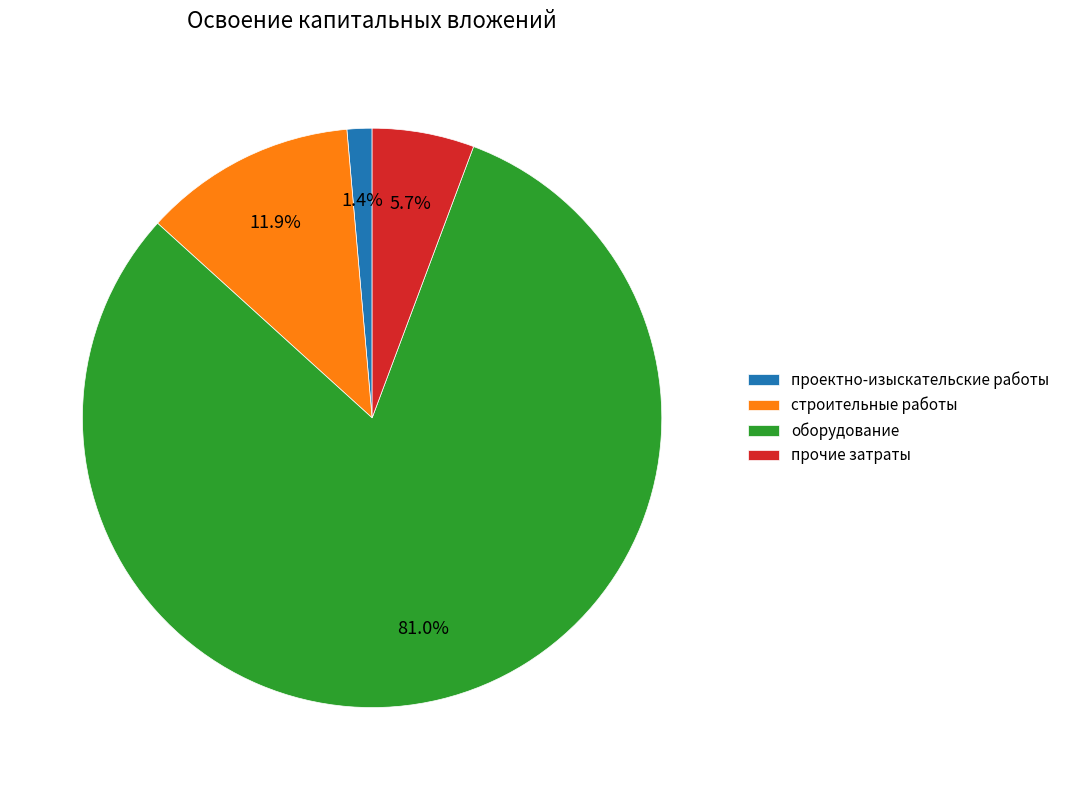

To the nearest percent, what is the combined percentage of оборудование and проектно-изыскательские работы?

82%